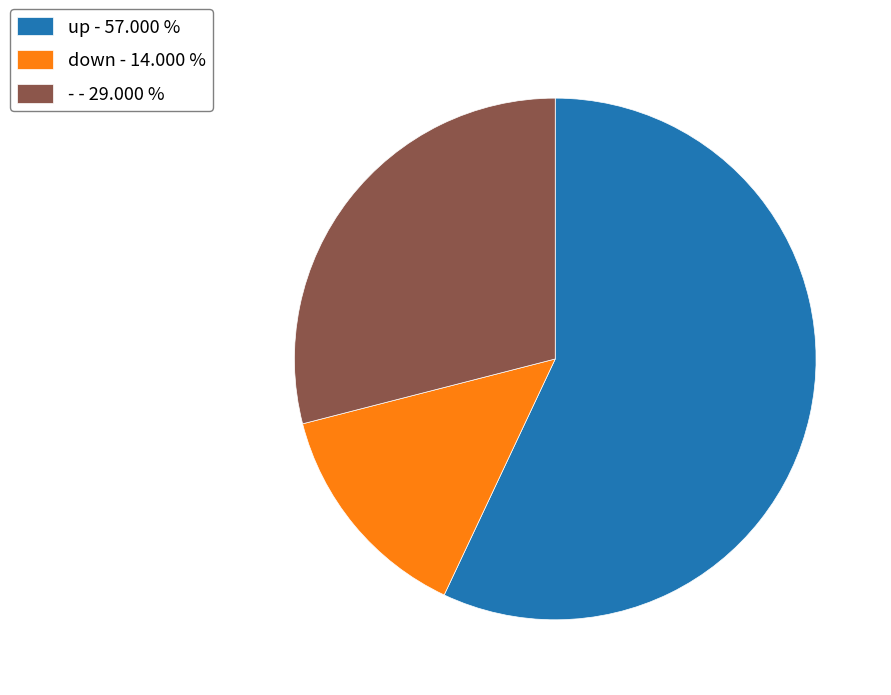

Which slice is the smallest?

down